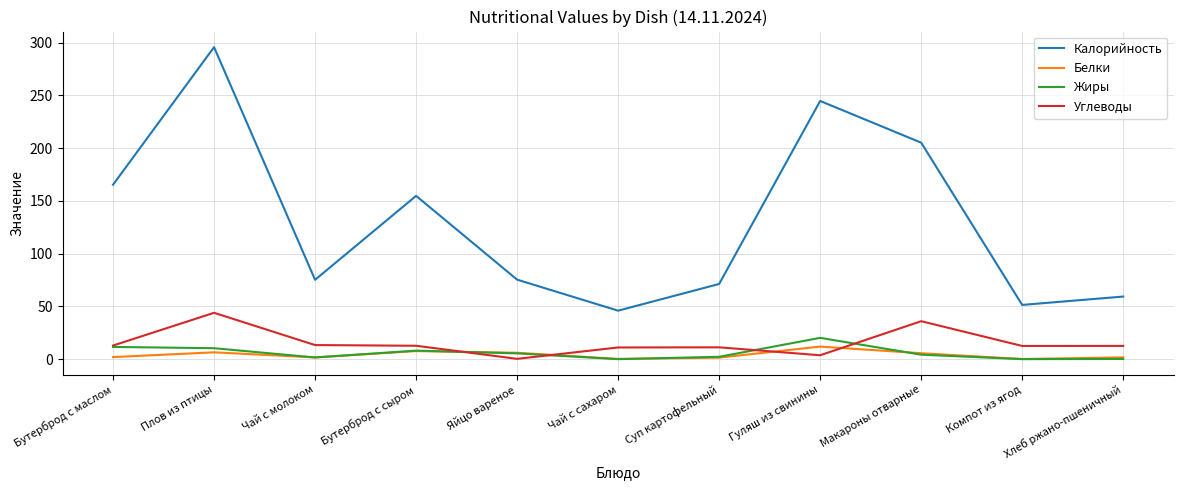

What is the sum of the Белки values at Плов из птицы and Чай с сахаром?

6.8